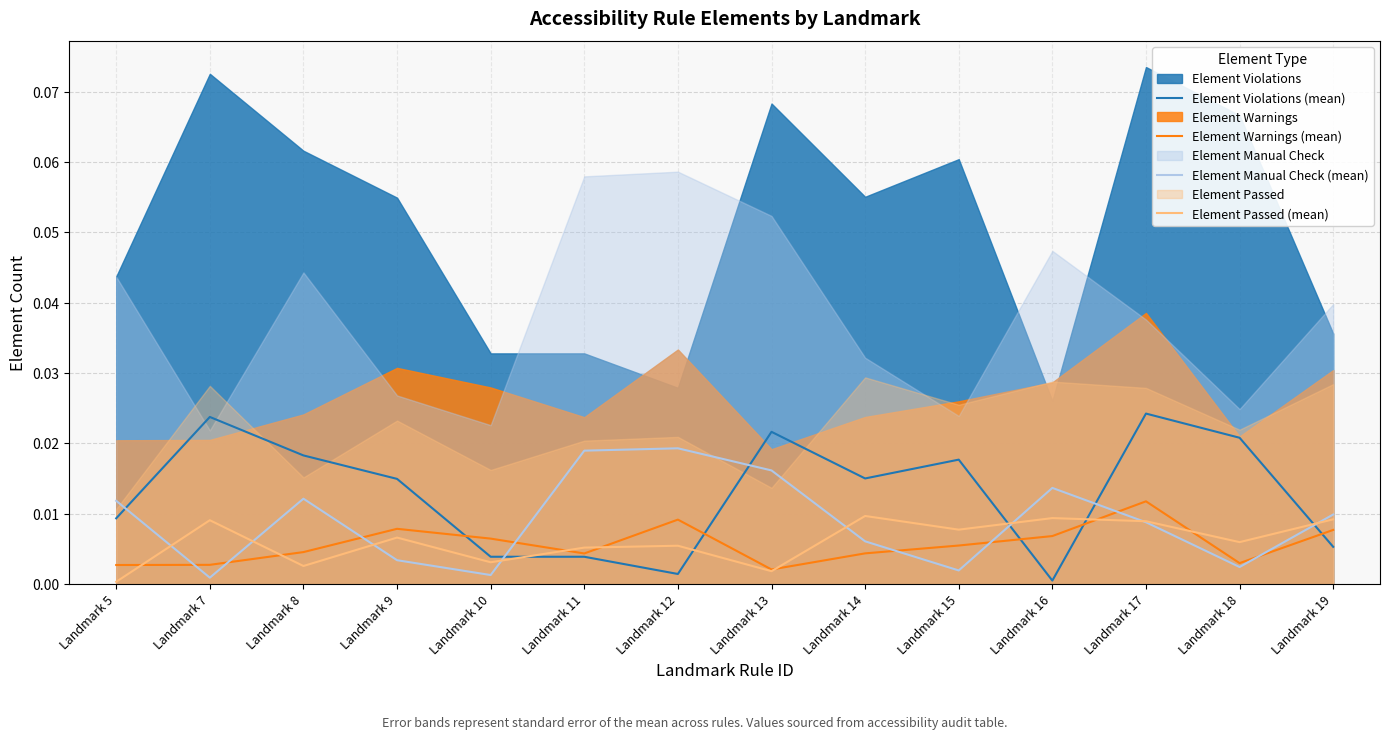

Which series has the widest spread of values?

Element Violations (mean)